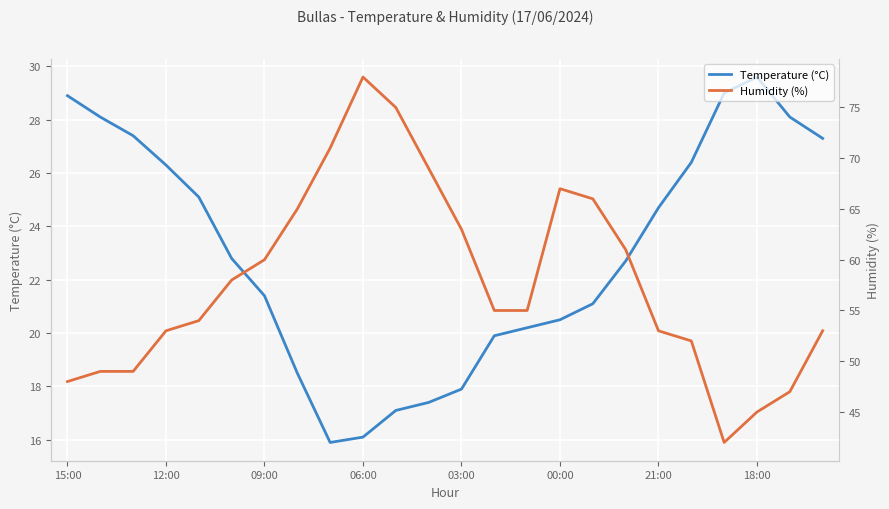

Rank the series by their maximum value, from lowest to highest.

Temperature (°C), Humidity (%)